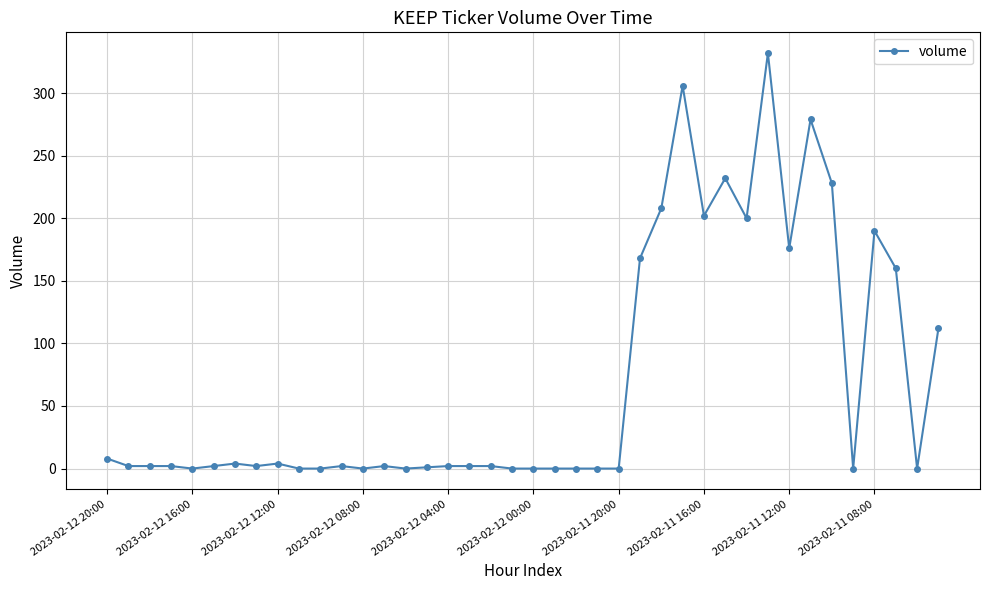

What is the difference between the second highest and second lowest values?

306